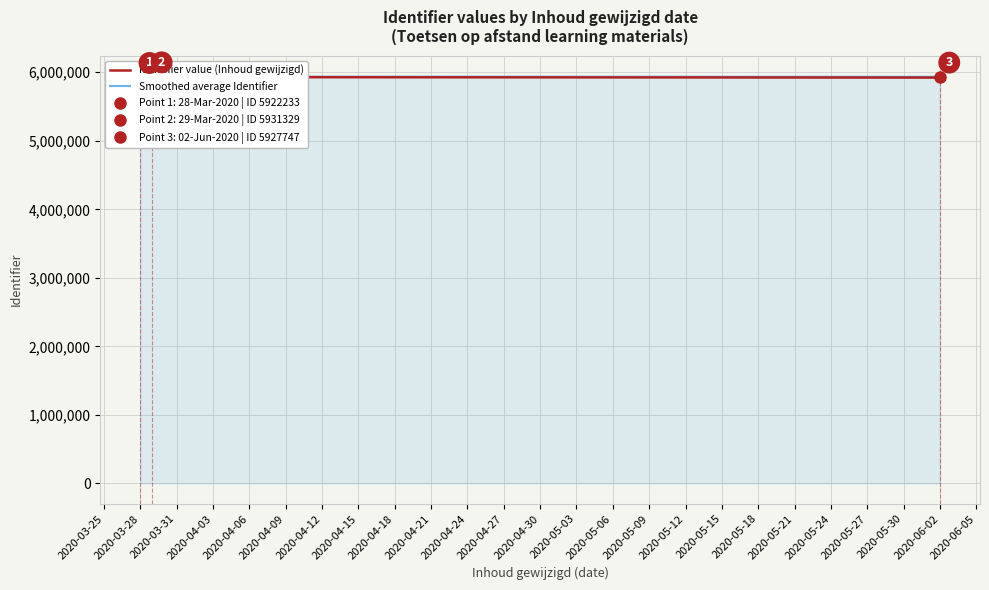

How many data points in Smoothed average Identifier are less than 5930971?

8